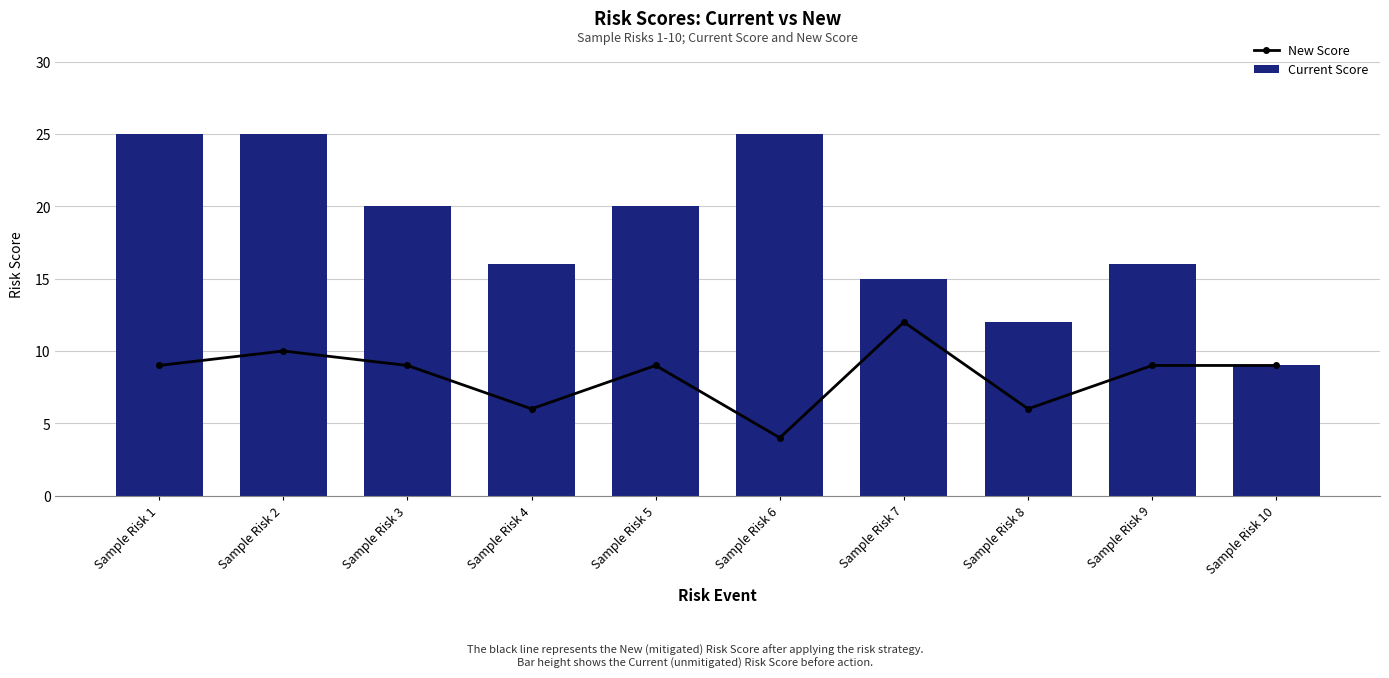

List the labels in order of New Score value, smallest first.

Sample Risk 6, Sample Risk 4, Sample Risk 8, Sample Risk 1, Sample Risk 3, Sample Risk 5, Sample Risk 9, Sample Risk 10, Sample Risk 2, Sample Risk 7